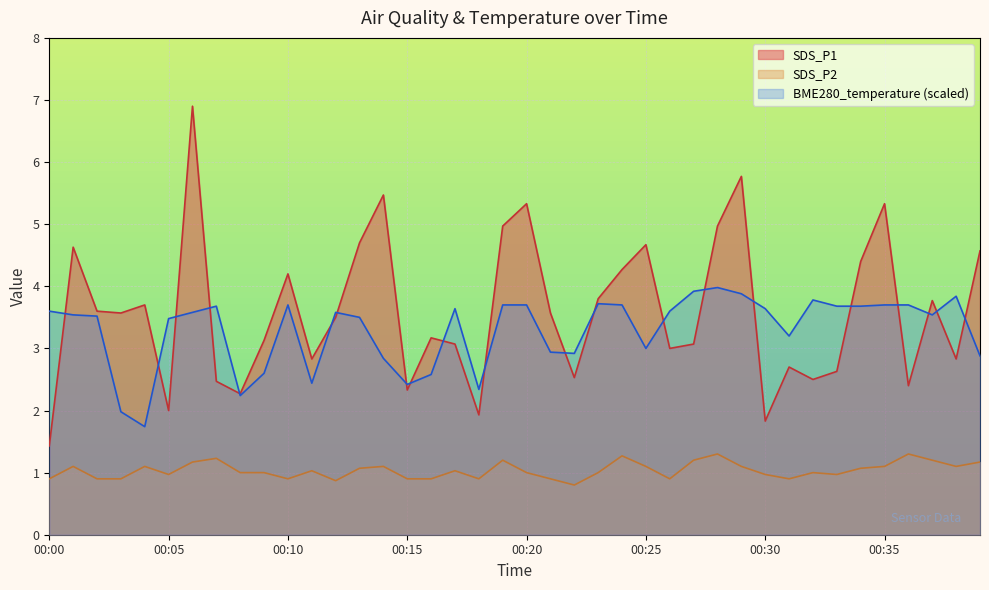

True or false: SDS_P2 and BME280_temperature intersect in this chart.

False